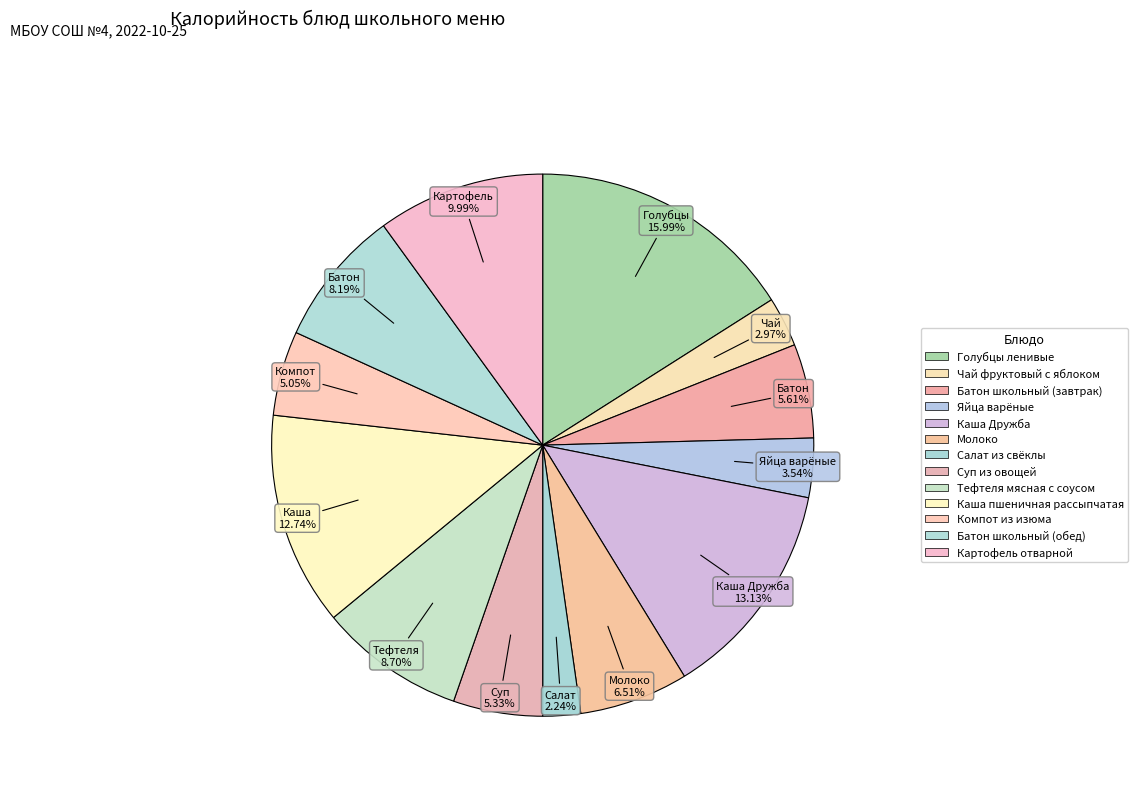

To the nearest percent, what is the combined percentage of Голубцы ленивые and Суп из овощей?

21%